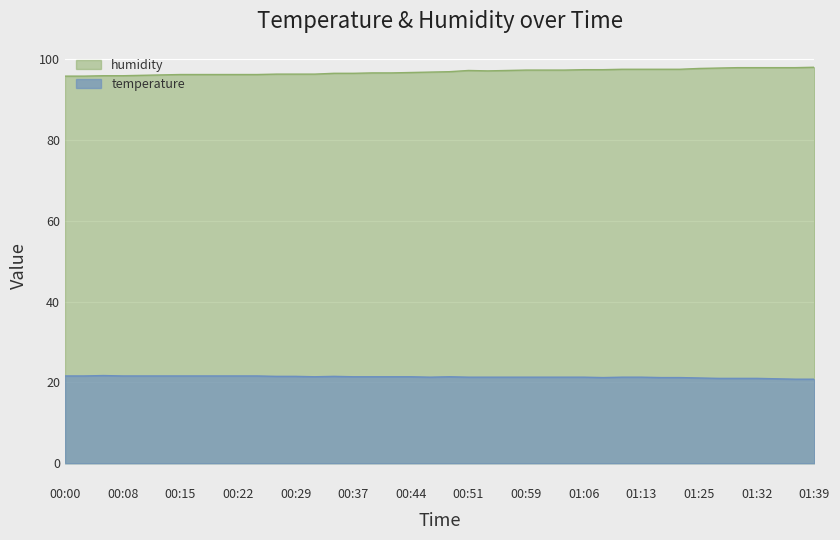

What are all the series names shown in the legend?

humidity, temperature